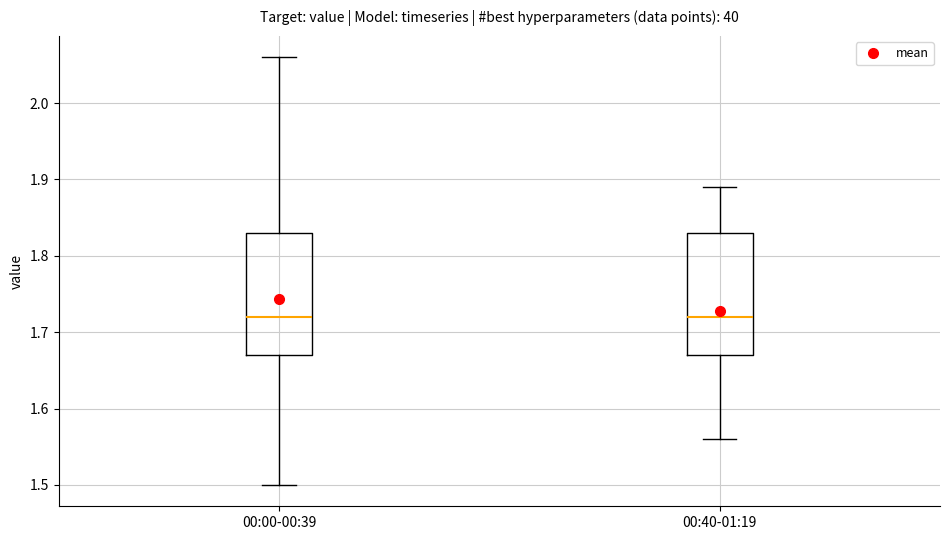

Reading left to right, transcribe this box plot: for each box, give where its median line is, the range the box spans, and where its two whiskers end, as read against the y-axis. The values are not printed on the chart, so give them approximately, as read against the axis.

00:00-00:39: median 1.72, box 1.67 to 1.83, whiskers 1.50 to 2.06
00:40-01:19: median 1.72, box 1.67 to 1.83, whiskers 1.56 to 1.89